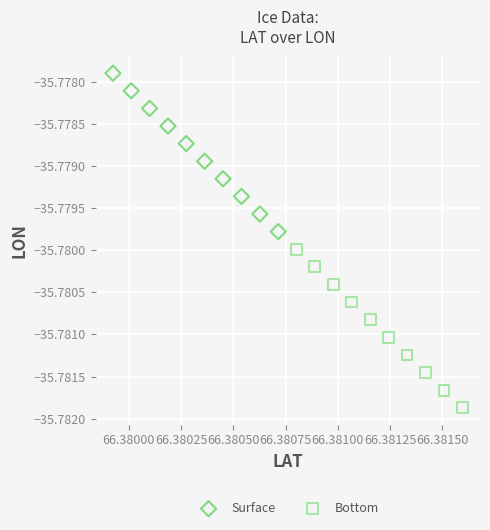

Which series reaches the maximum Y coordinate?

Surface